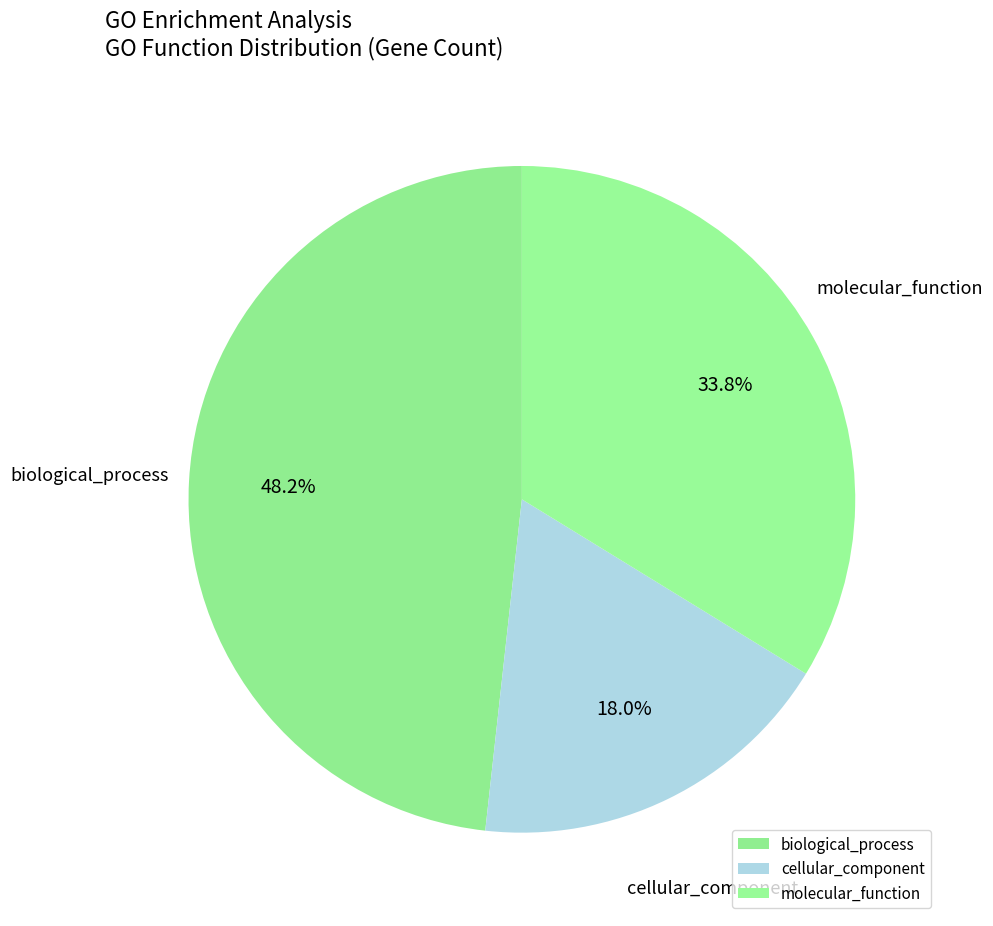

How many segments does this pie chart have?

3